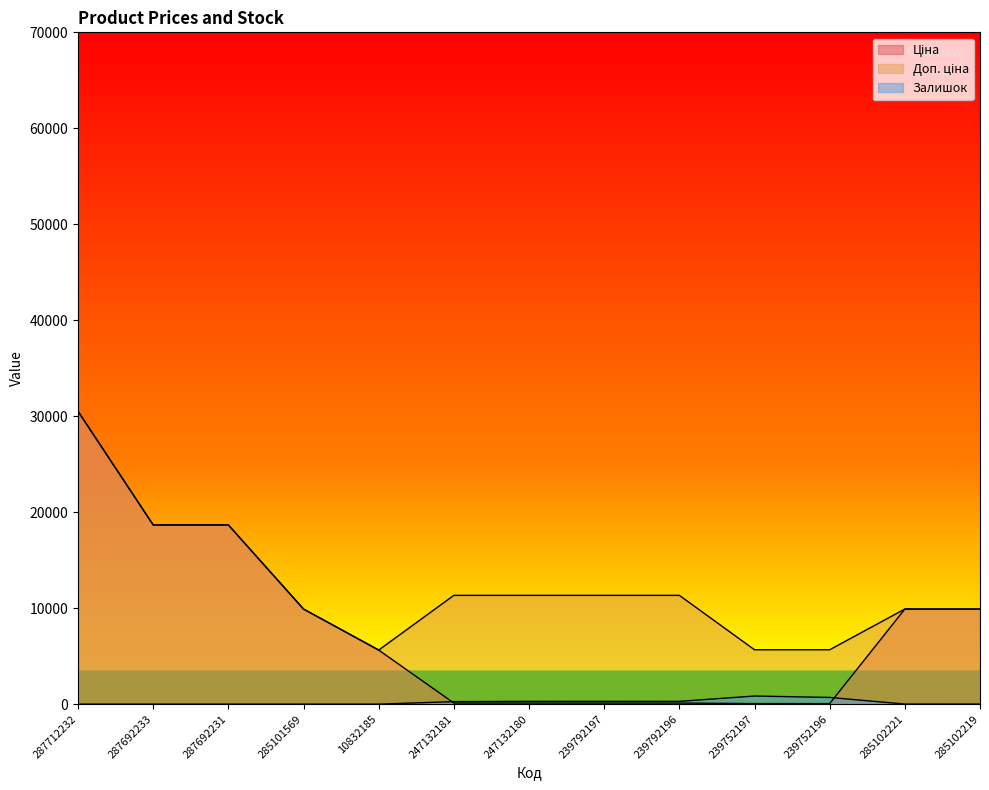

True or false: Доп. ціна and Залишок intersect in this chart.

False